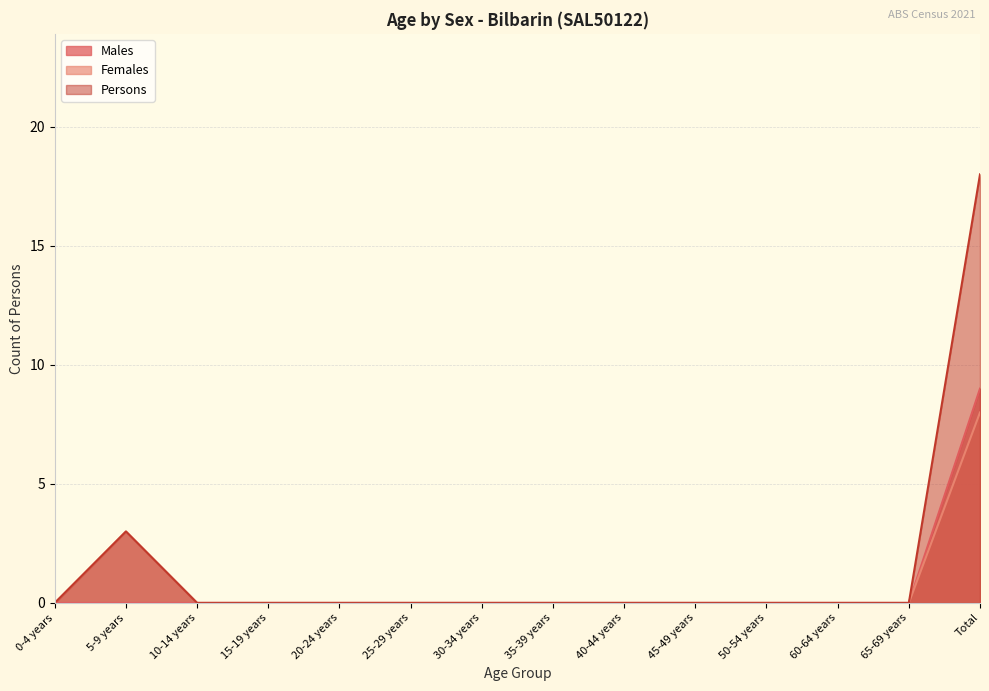

Which category has the lowest value in the Males series?

0-4 years